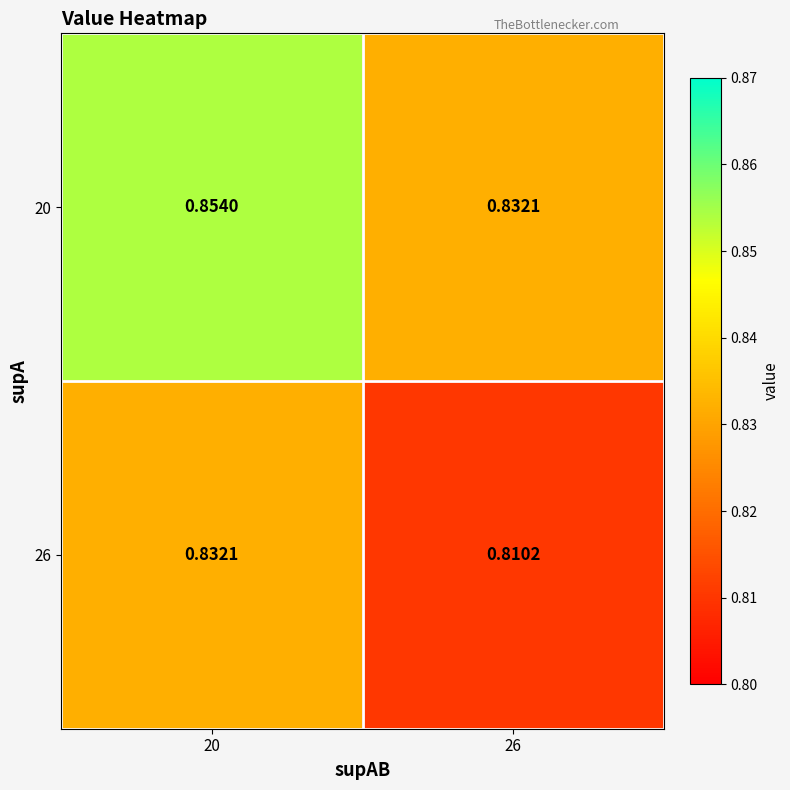

At 20, list the series in order from smallest to largest.

26, 20